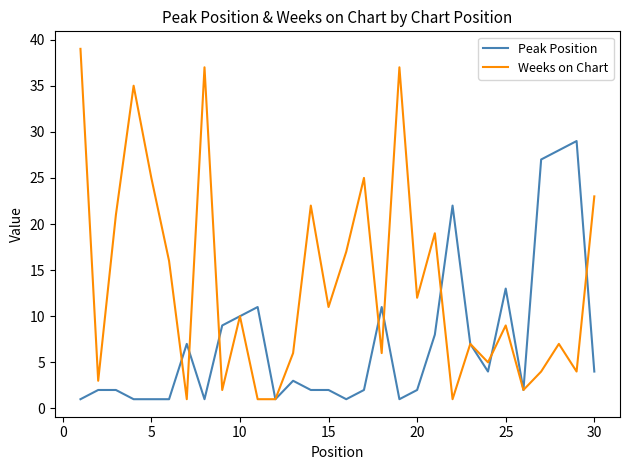

What is the smallest value displayed?

1